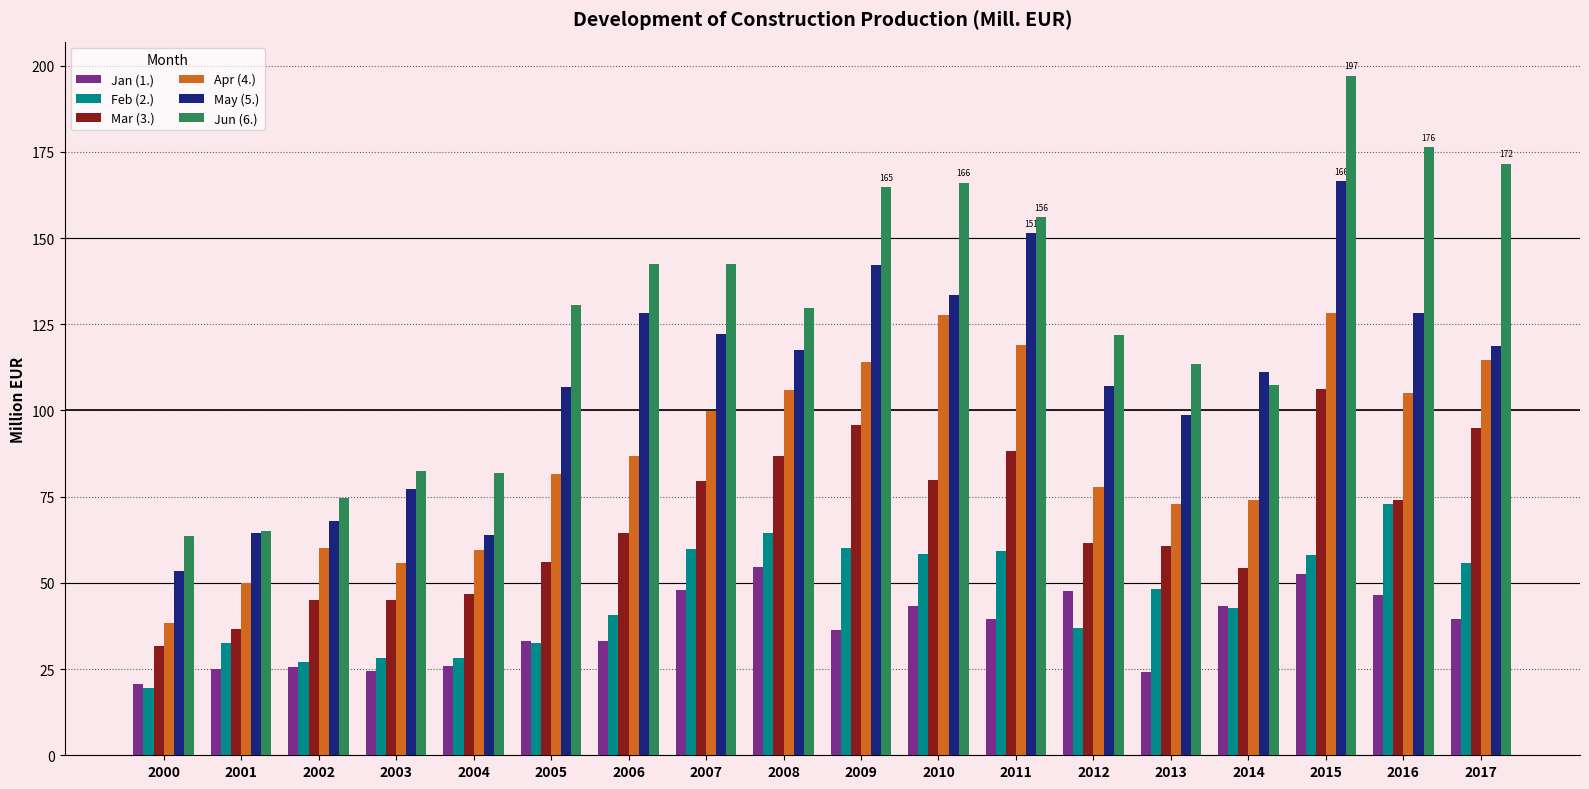

How many values in the Mar (3.) series exceed 64?

9